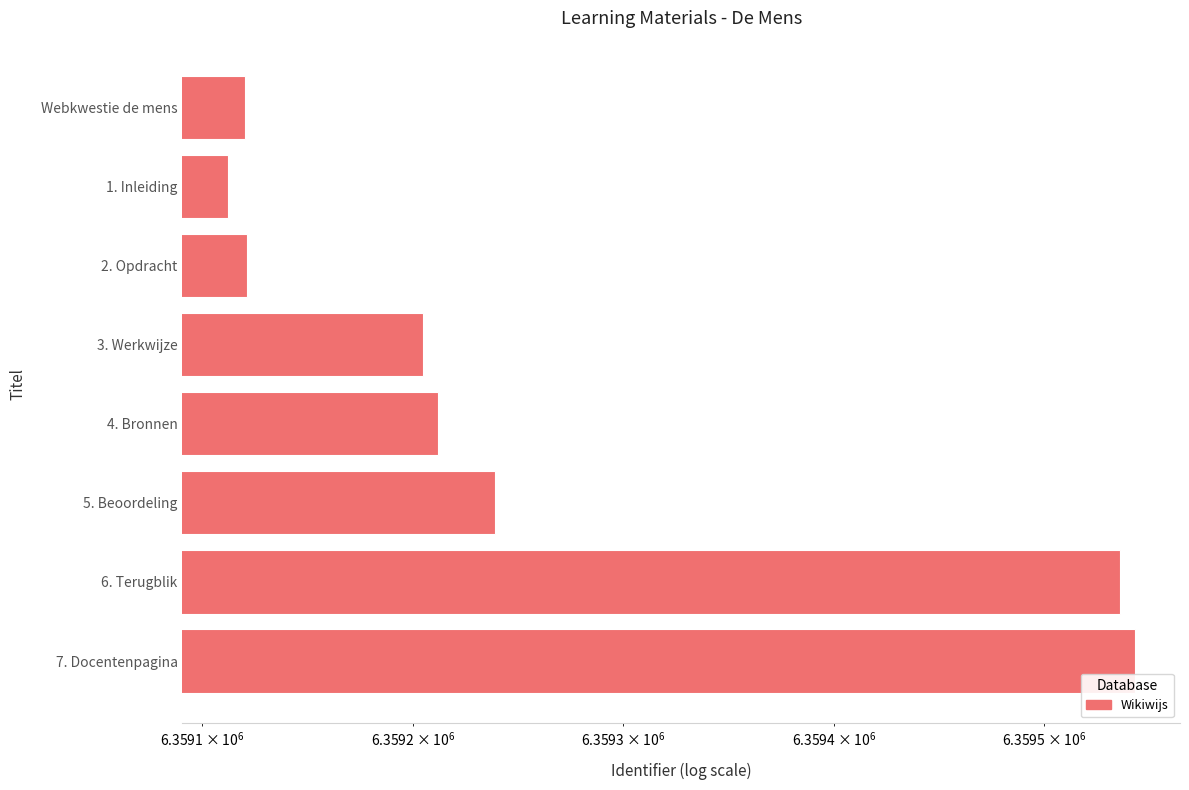

What is the difference between the second highest and minimum values?

424